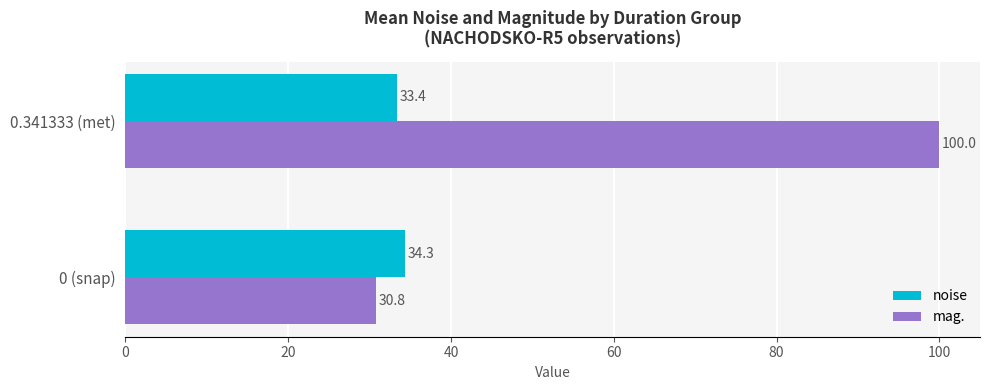

True or false: mag. has a value of 100.0 at 0.341333 (met).

True